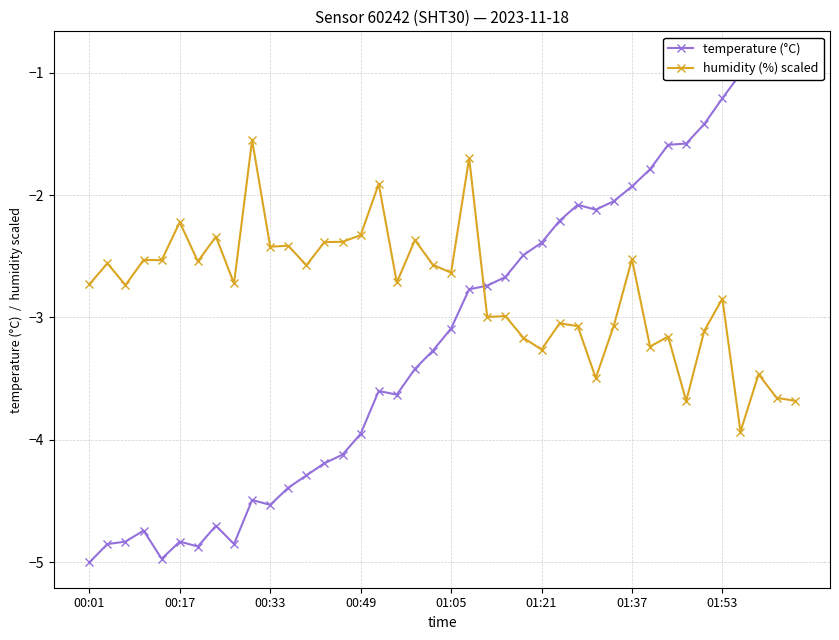

Is it true that humidity (%) scaled equals -4.3 at 01:05?

False